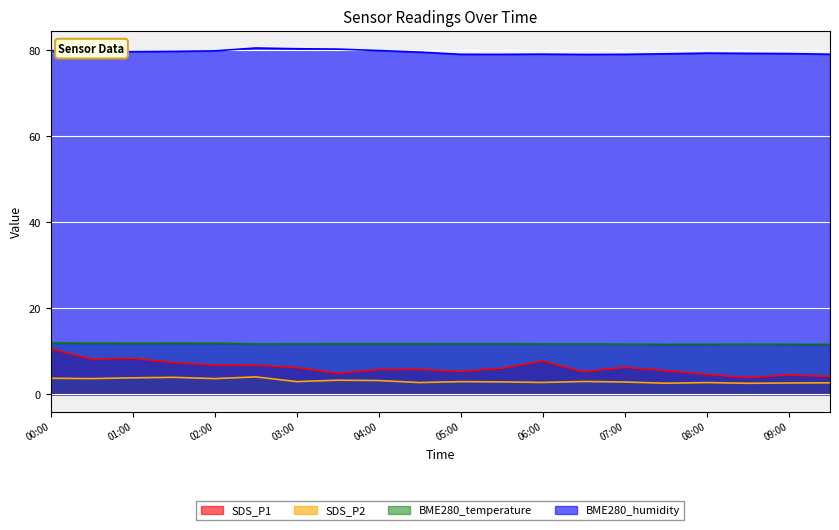

List the series in order of their peak value, lowest first.

SDS_P2, SDS_P1, BME280_temperature, BME280_humidity